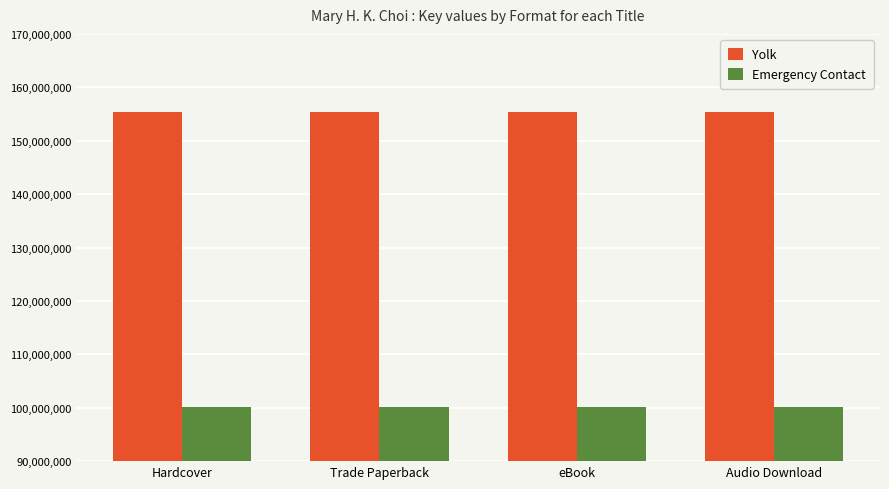

What is the total value across all series at Audio Download?

255532390